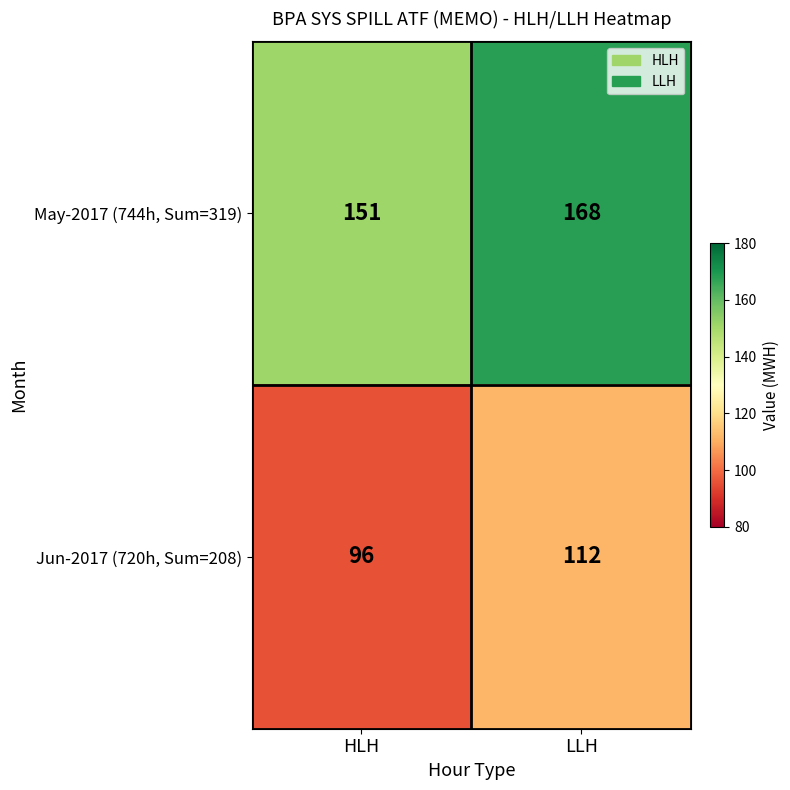

What is the difference between the maximum and minimum values in the May-2017 (744h, Sum=319) series?

17